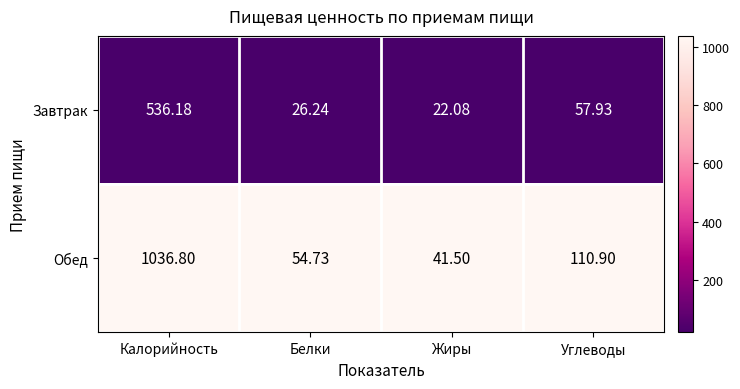

Which series has the largest range (max minus min)?

Обед